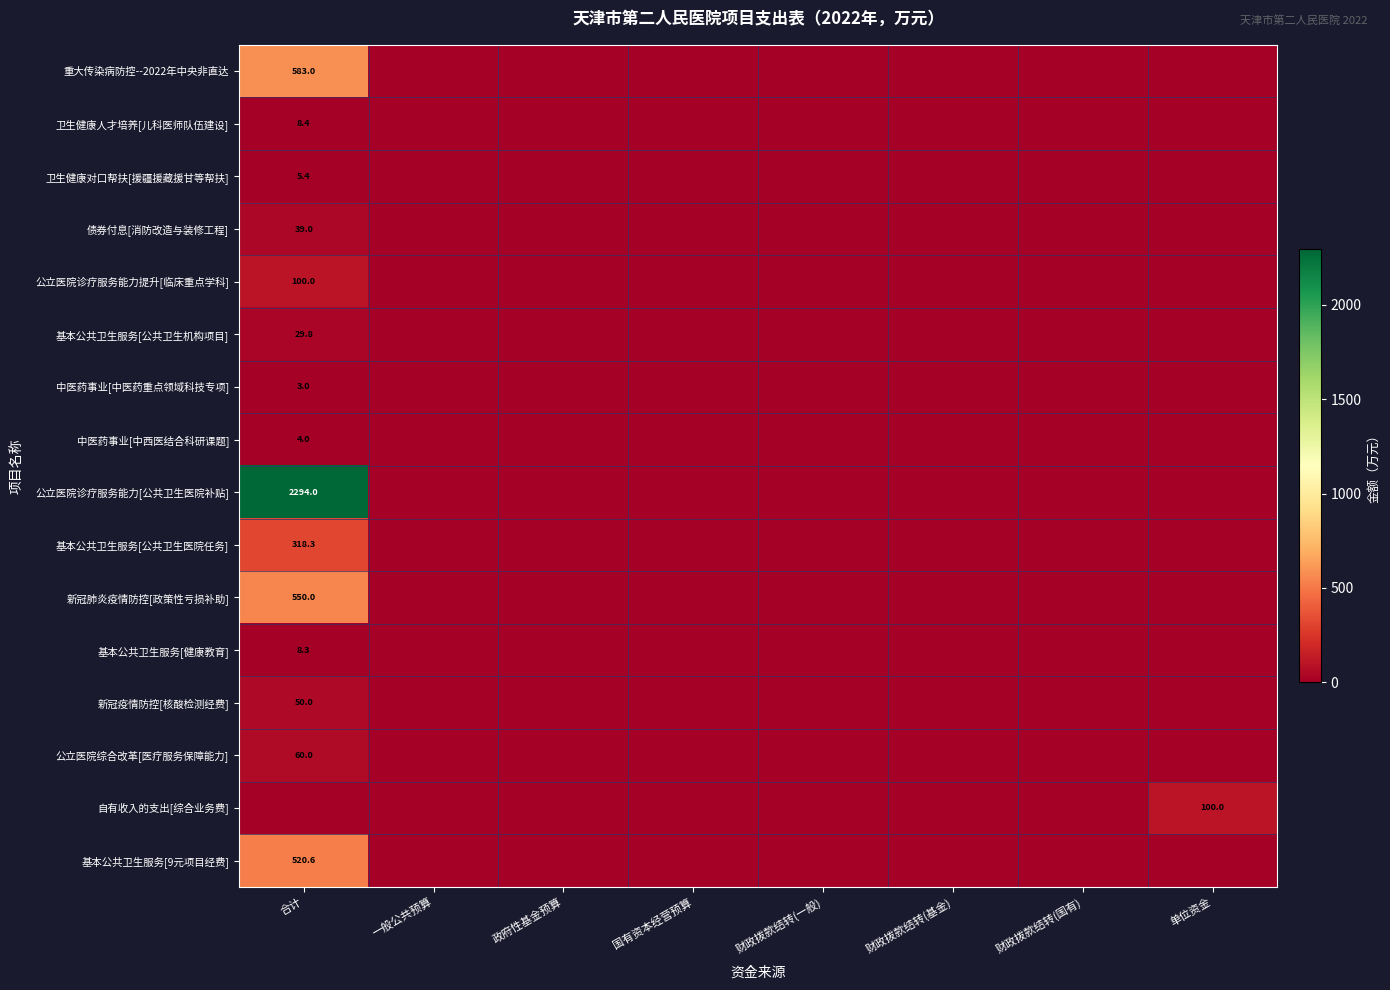

Which series has the largest total across all categories?

公立医院诊疗服务能力[公共卫生医院补贴]